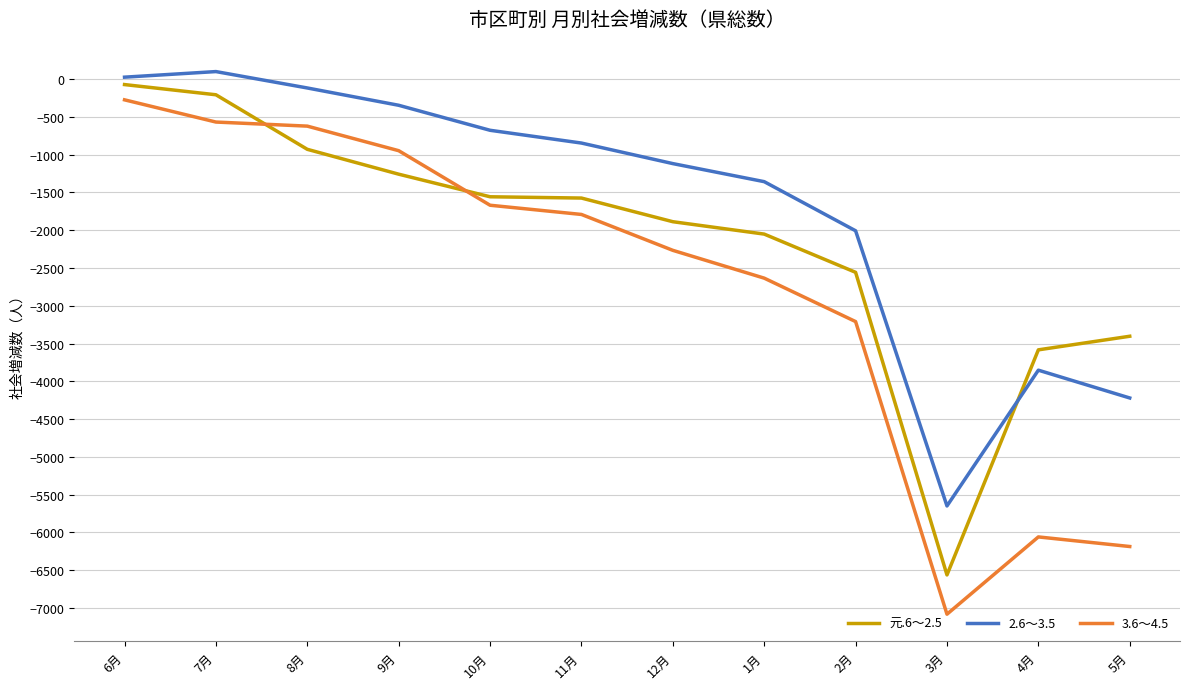

Which series ends up on top after the final intersection of 3.6～4.5 and 元.6～2.5?

元.6～2.5